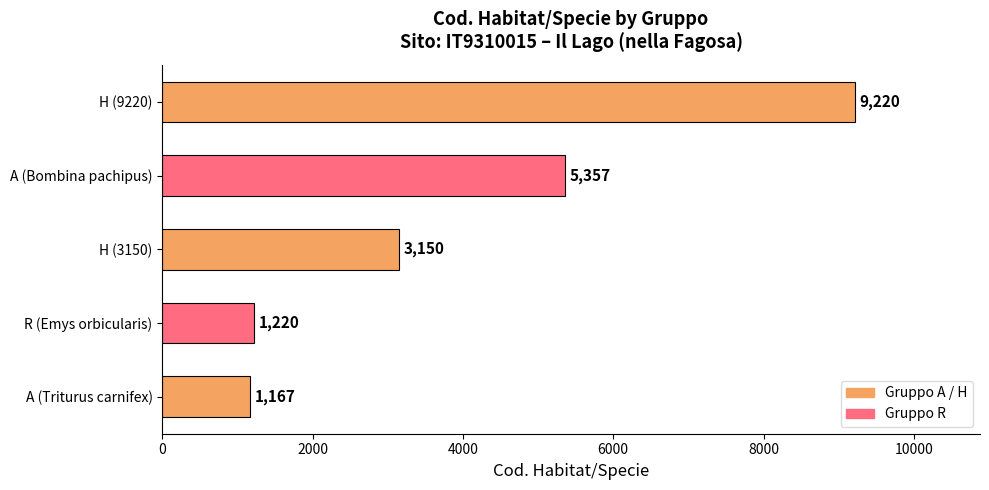

How many bars are there in total?

5